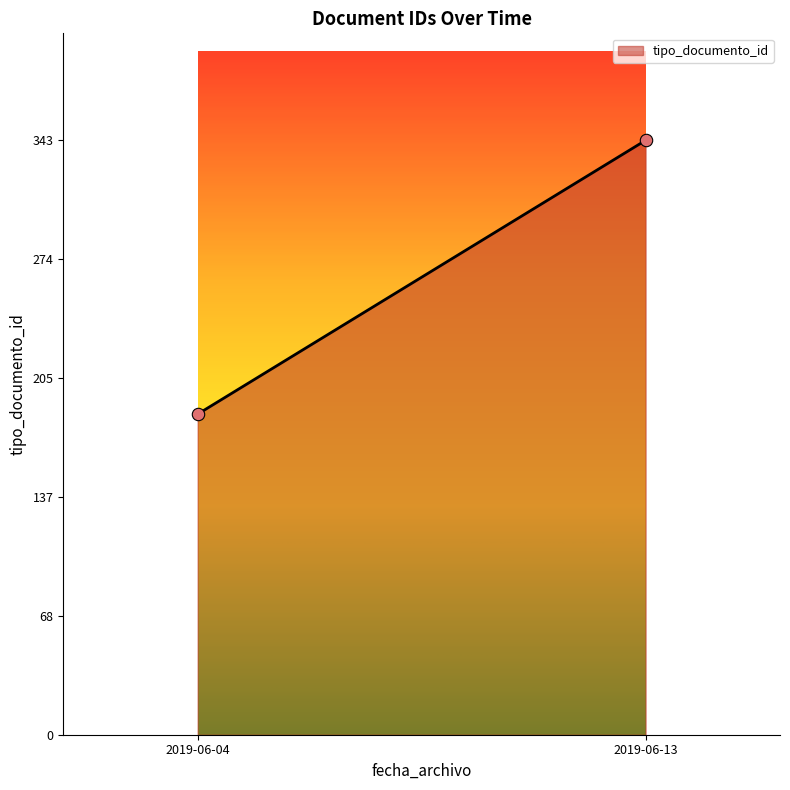

What is the range of Y values (max minus min)?

158